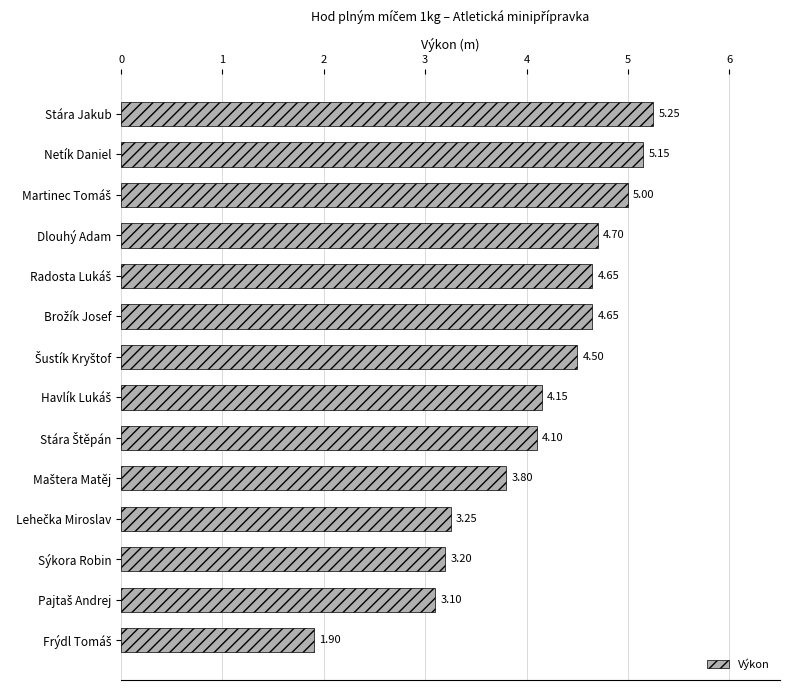

How many data points are above 4?

9